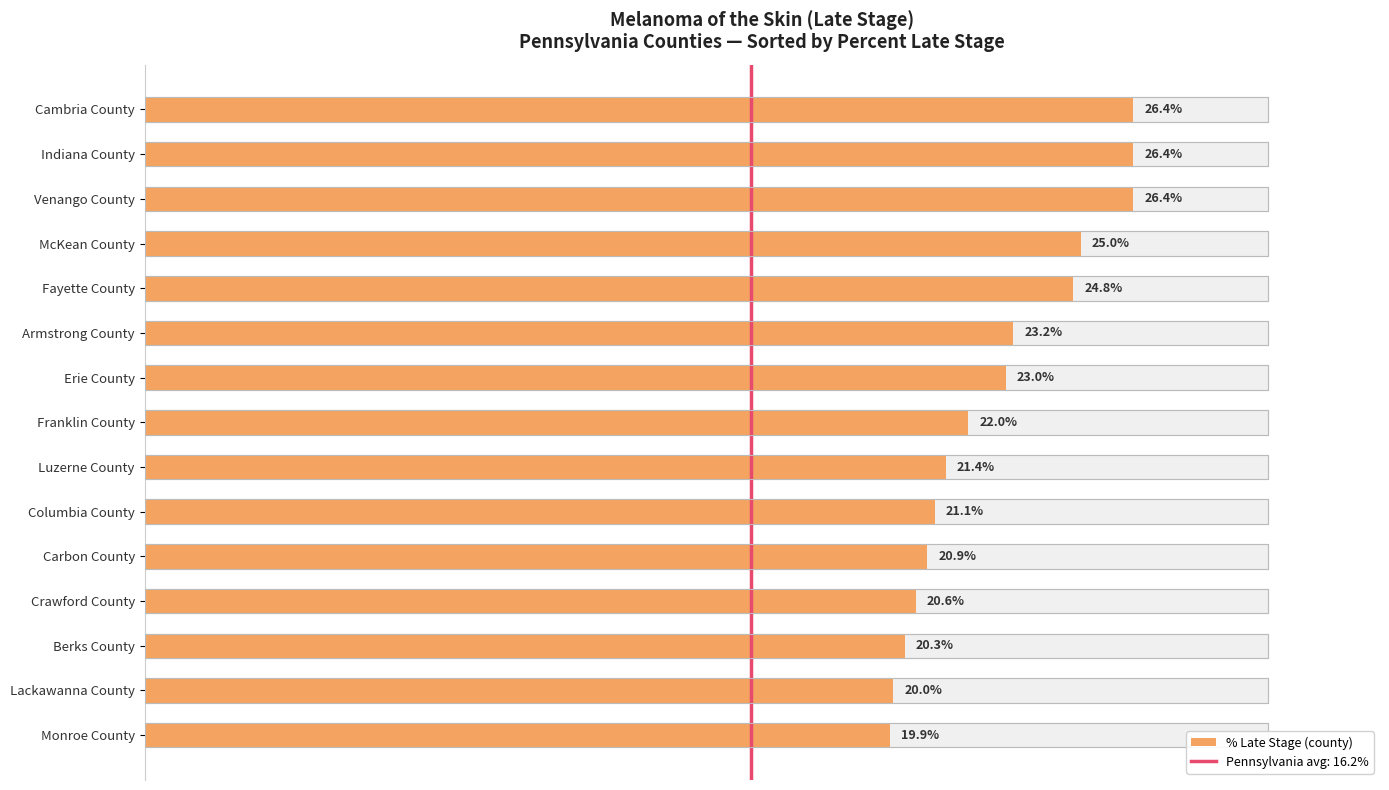

What is the label of the 14th bar from the right?

Indiana County